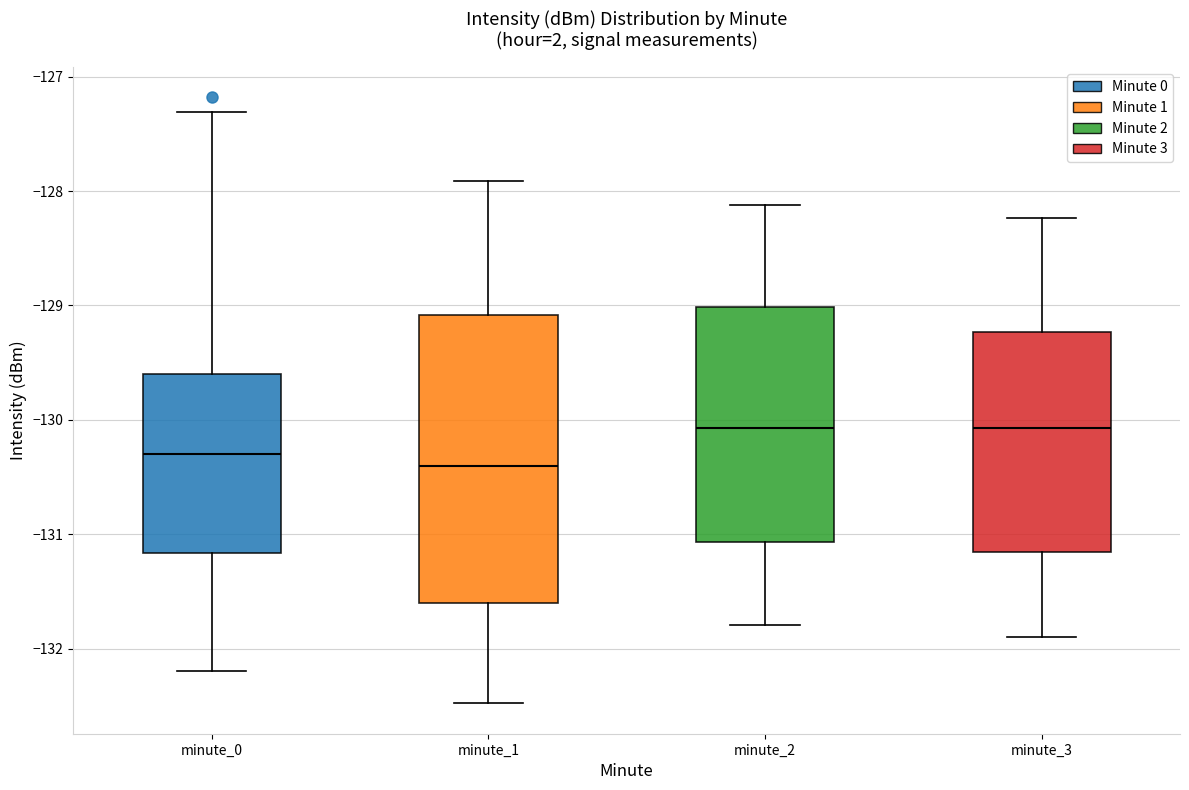

Reading left to right, transcribe this box plot: for each box, give where its median line is, the range the box spans, and where its two whiskers end, as read against the y-axis. The values are not printed on the chart, so give them approximately, as read against the axis.

minute_0: median -130.3, box -131.2 to -129.6, whiskers -132.2 to -127.3
minute_1: median -130.4, box -131.6 to -129.1, whiskers -132.5 to -127.9
minute_2: median -130.1, box -131.1 to -129.0, whiskers -131.8 to -128.1
minute_3: median -130.1, box -131.2 to -129.2, whiskers -131.9 to -128.2